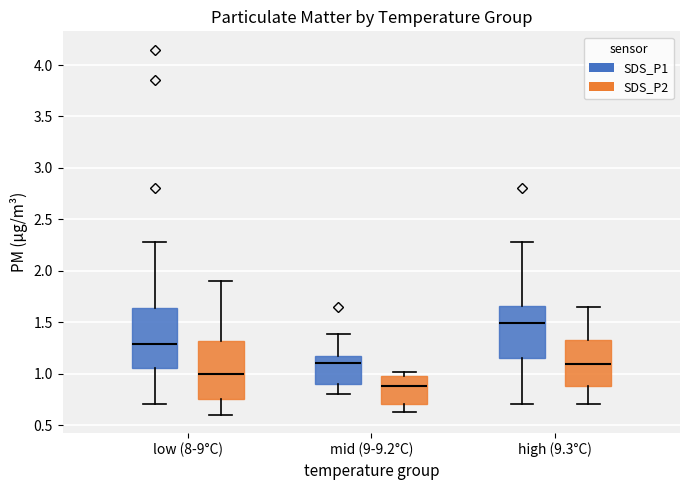

Which box has the highest median line?

high (9.3°C) (SDS_P1)